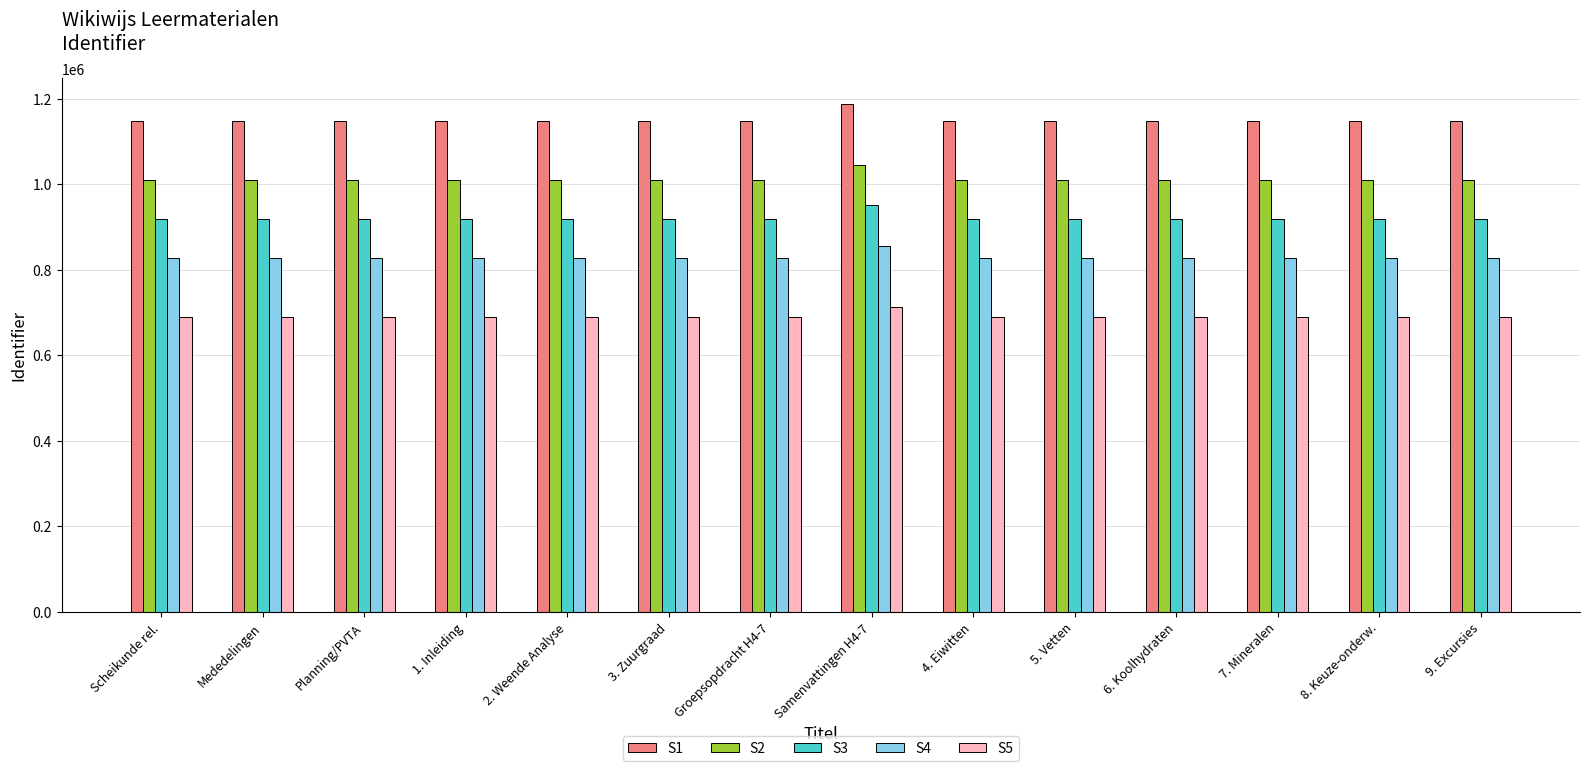

What is the approximate value of S3 at 9. Excursies, to the nearest 10?

918850